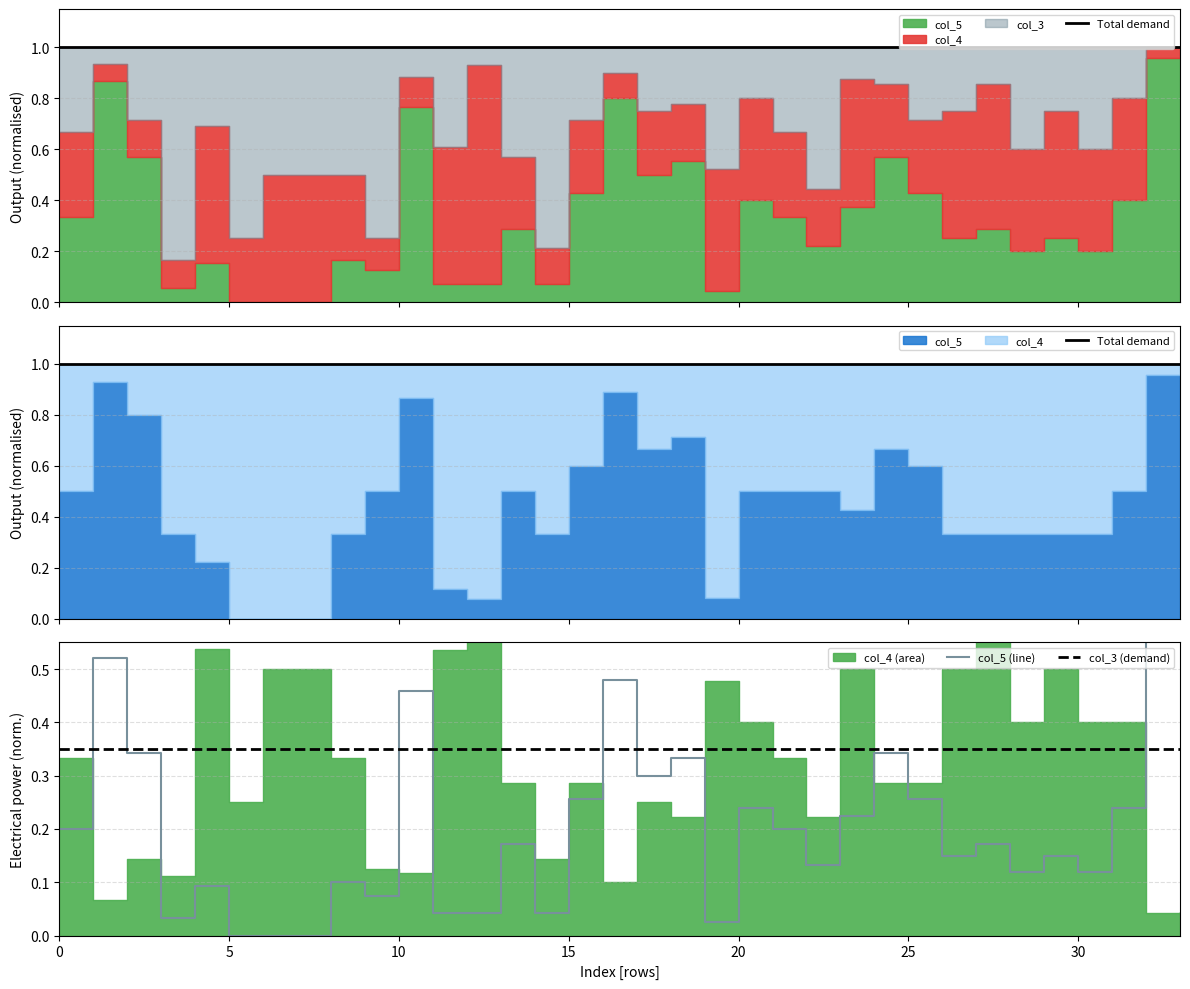

What is the spread (max minus min) of values at 8?

0.9